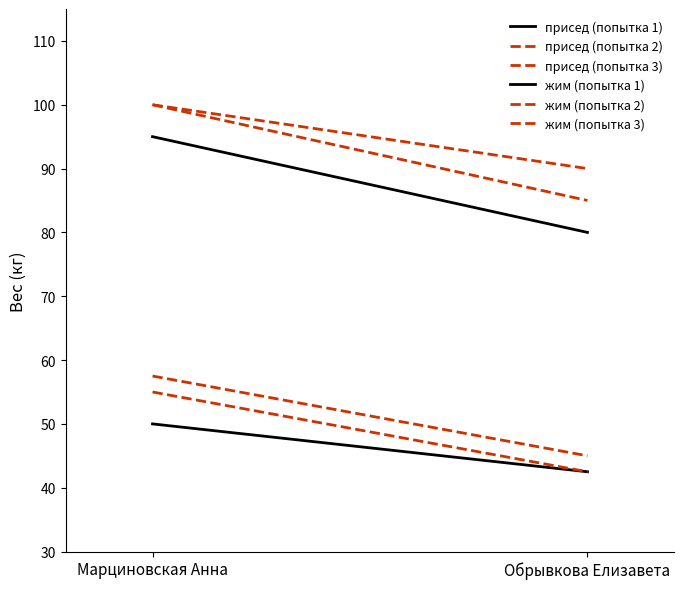

Which series changed the most between Марциновская Анна and Обрывкова Елизавета?

присед (попытка 1)